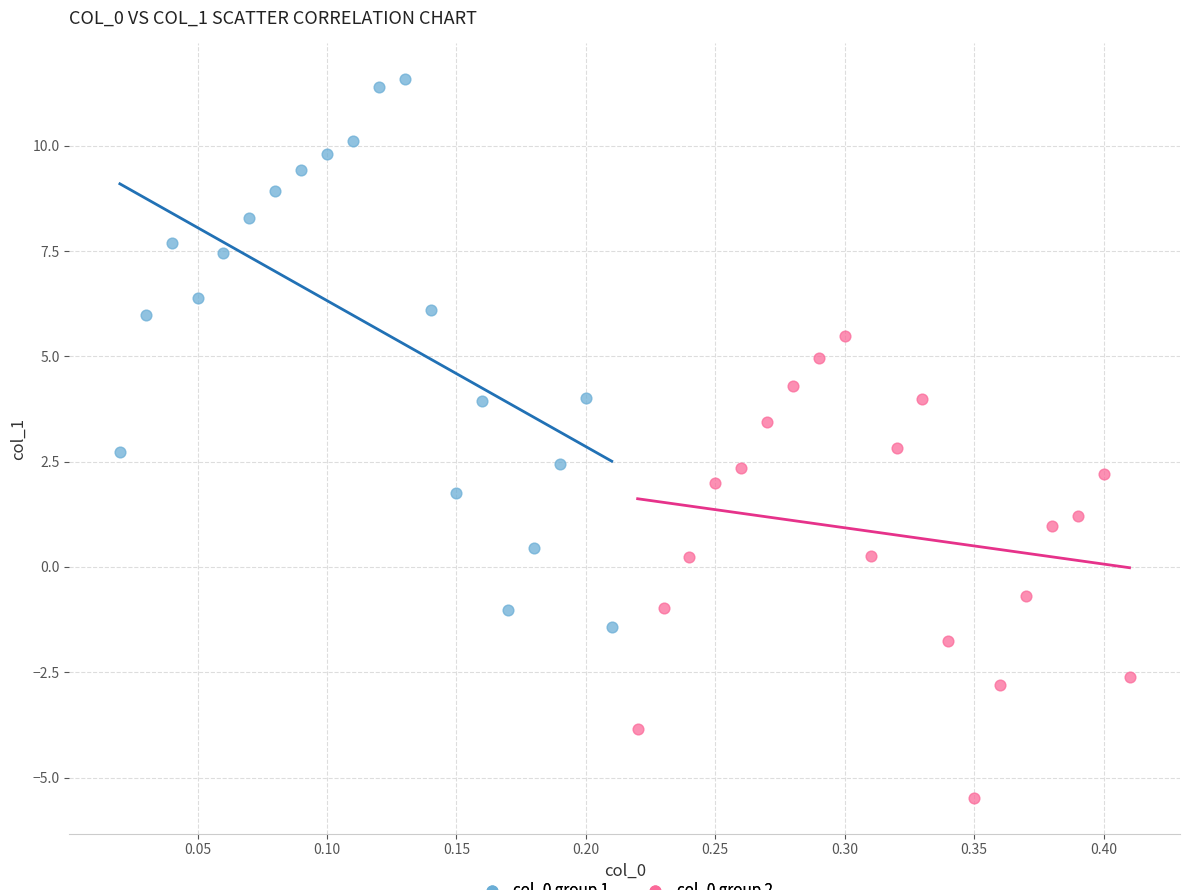

What are all the series names shown in the legend?

col_0 group 1, col_0 group 2